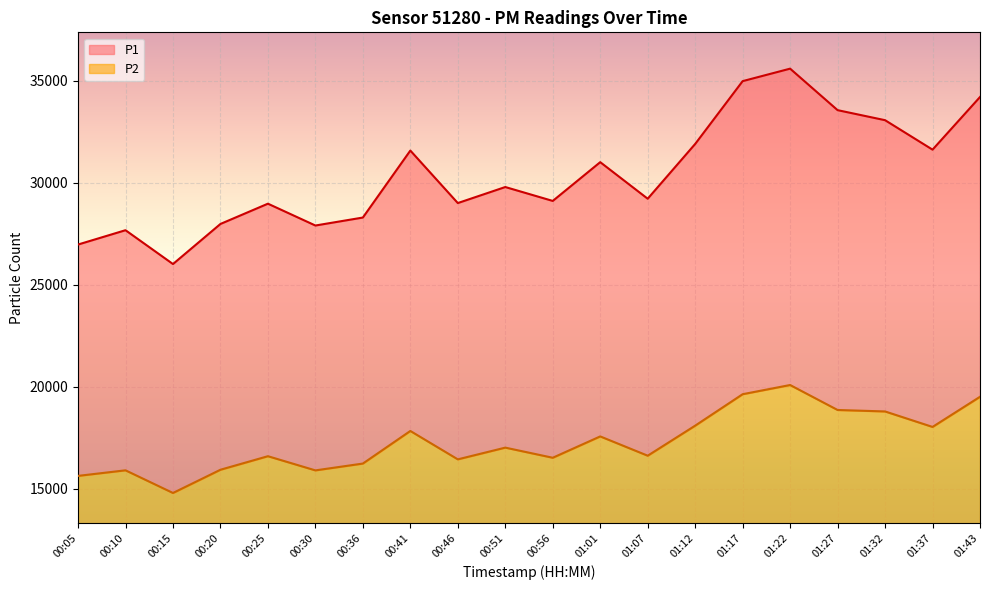

Which category has the highest value across all series?

01:22